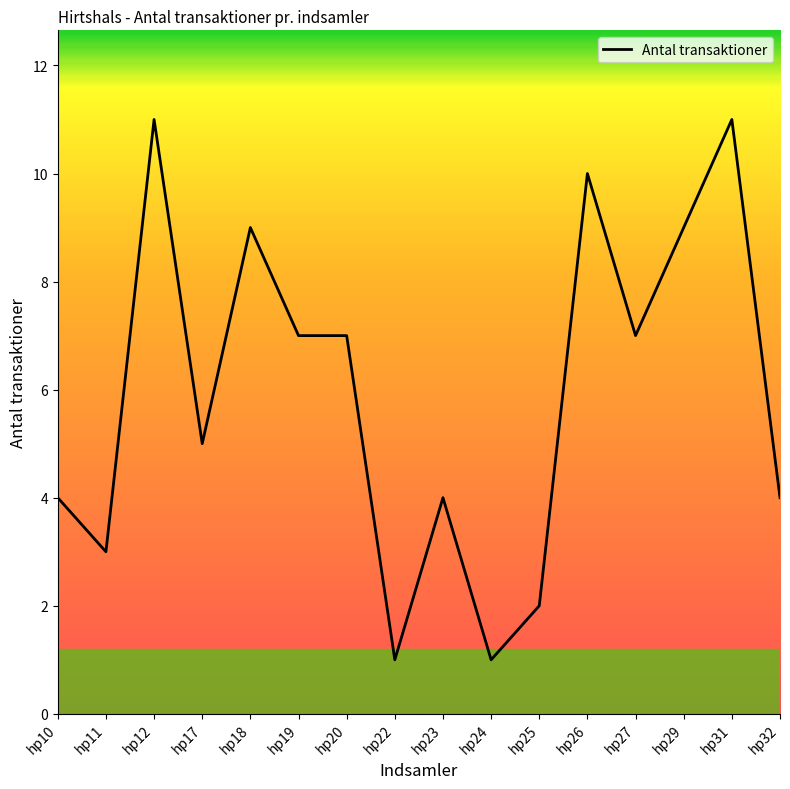

Reading right to left, list all the values displayed in this chart.

hp32=4	hp31=11	hp29=9	hp27=7	hp26=10	hp25=2	hp24=1	hp23=4	hp22=1	hp20=7	hp19=7	hp18=9	hp17=5	hp12=11	hp11=3	hp10=4